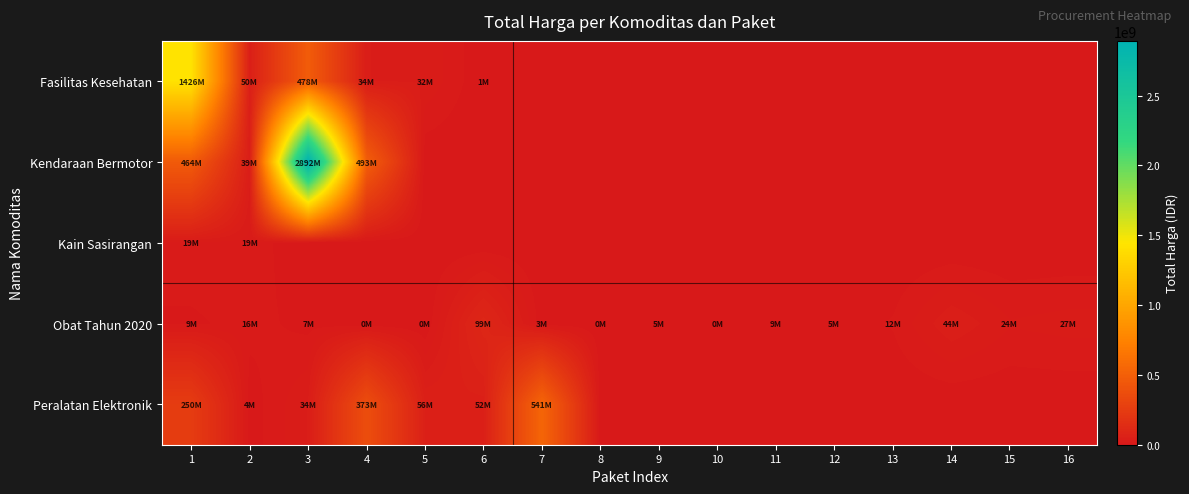

List the series in order of their peak value, highest first.

Kendaraan Bermotor, Fasilitas Kesehatan, Peralatan Elektronik, Obat Tahun 2020, Kain Sasirangan